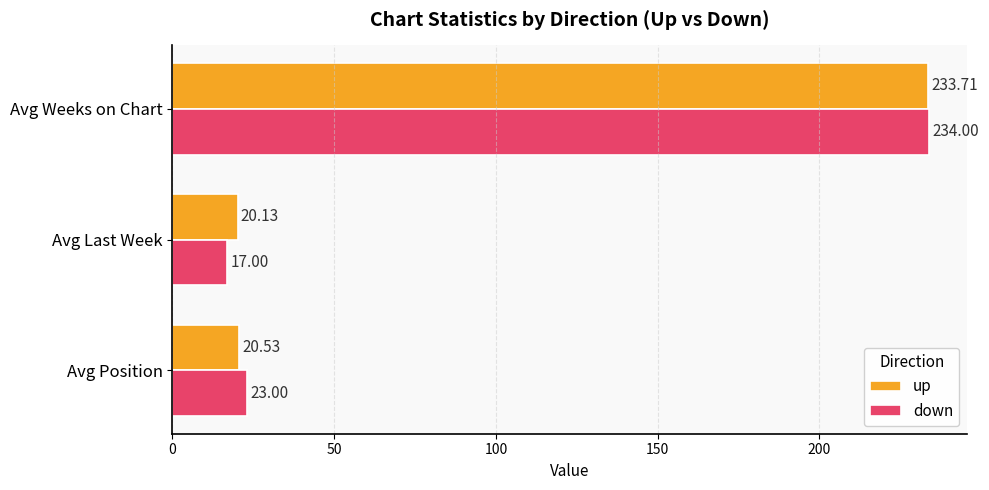

List the series in order of their peak value, lowest first.

up, down